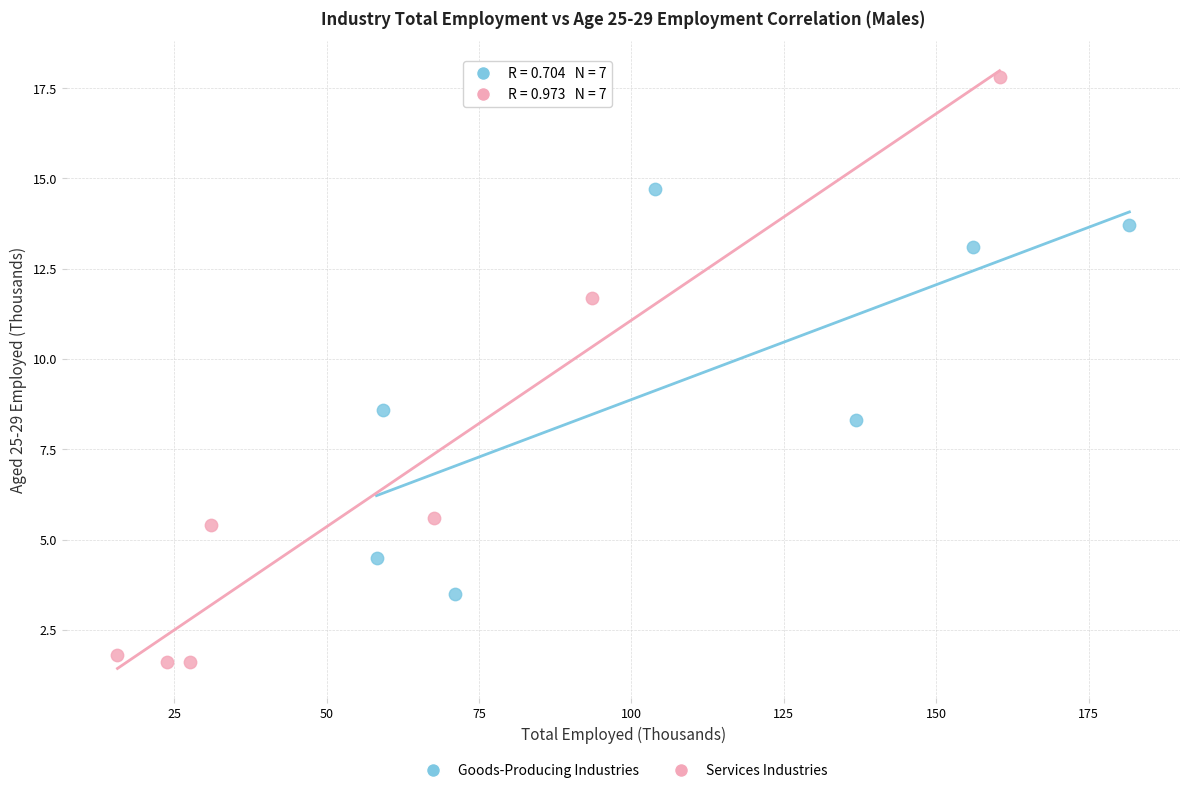

Which series has the widest spread of Y values?

Services Industries